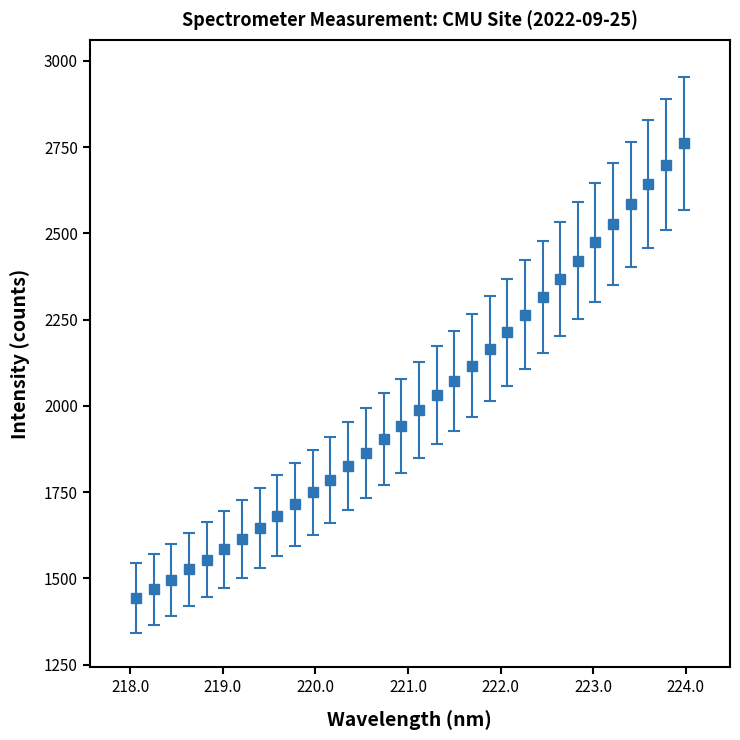

What is the value of the 7th point from the left?

1614.1